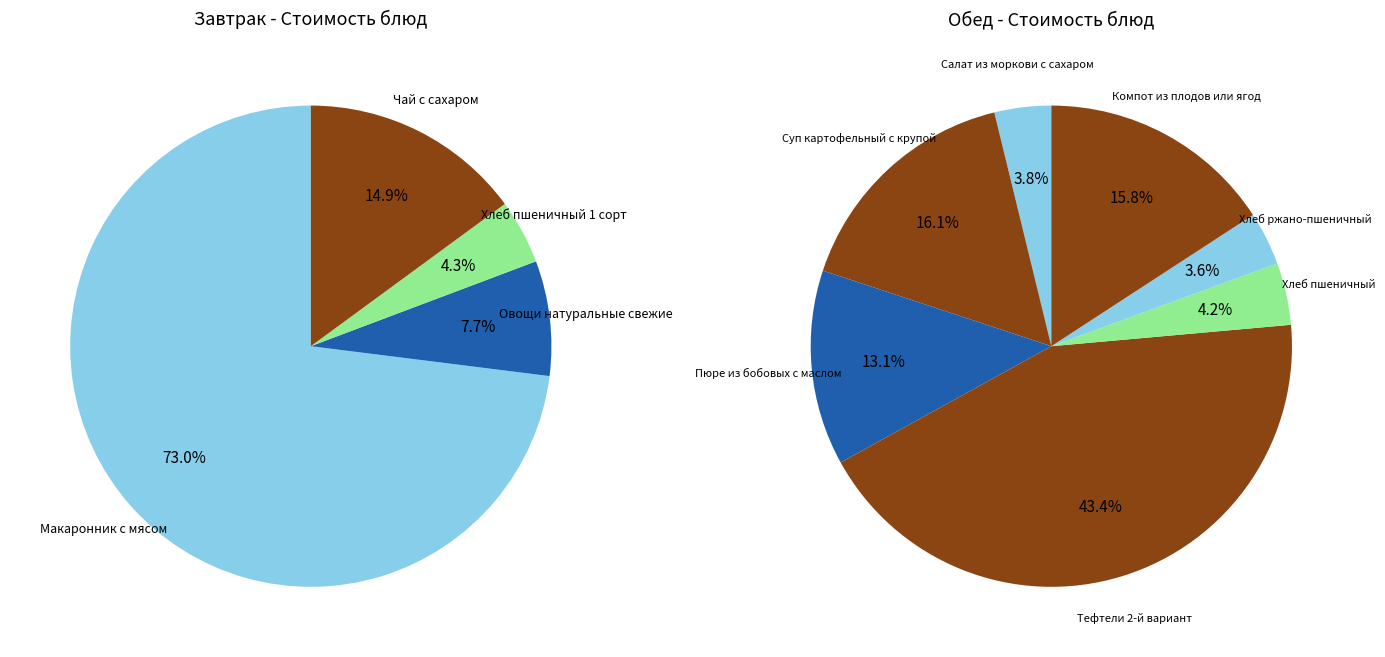

What is the smallest slice in the pie chart?

Хлеб ржано-пшеничный